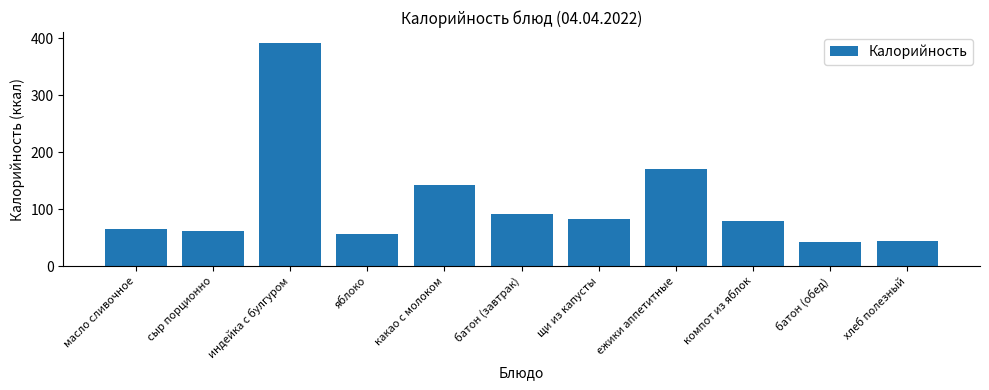

How many data points are less than 79?

5